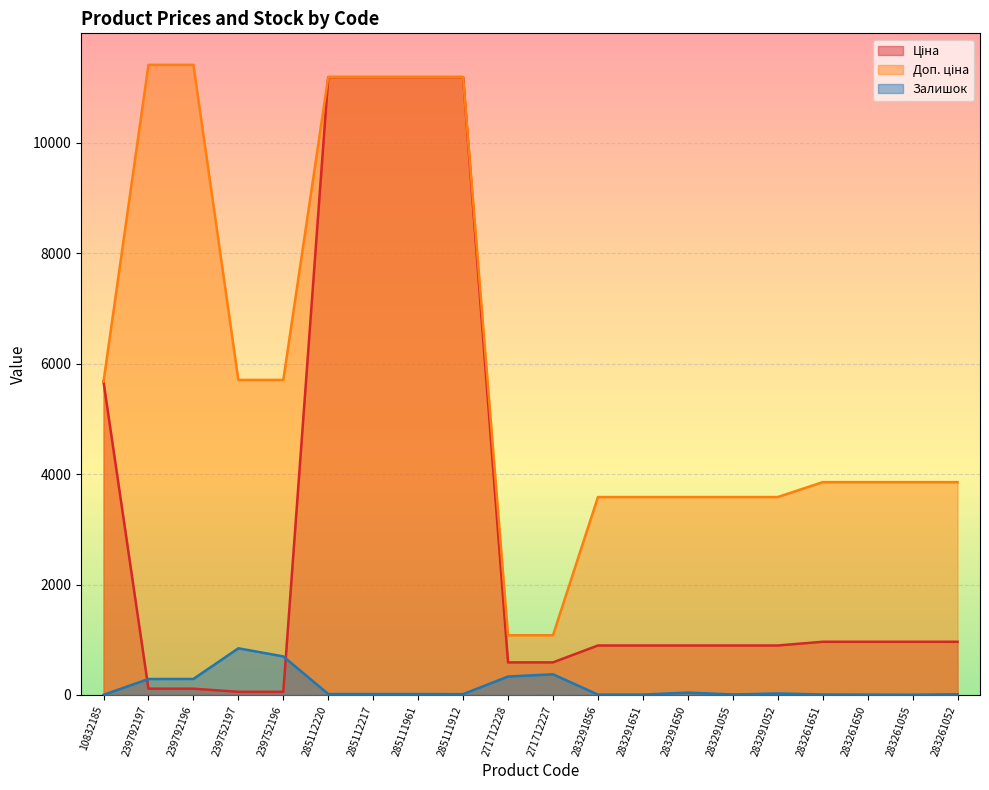

Where is Ціна nearest to the value 5622?

10832185